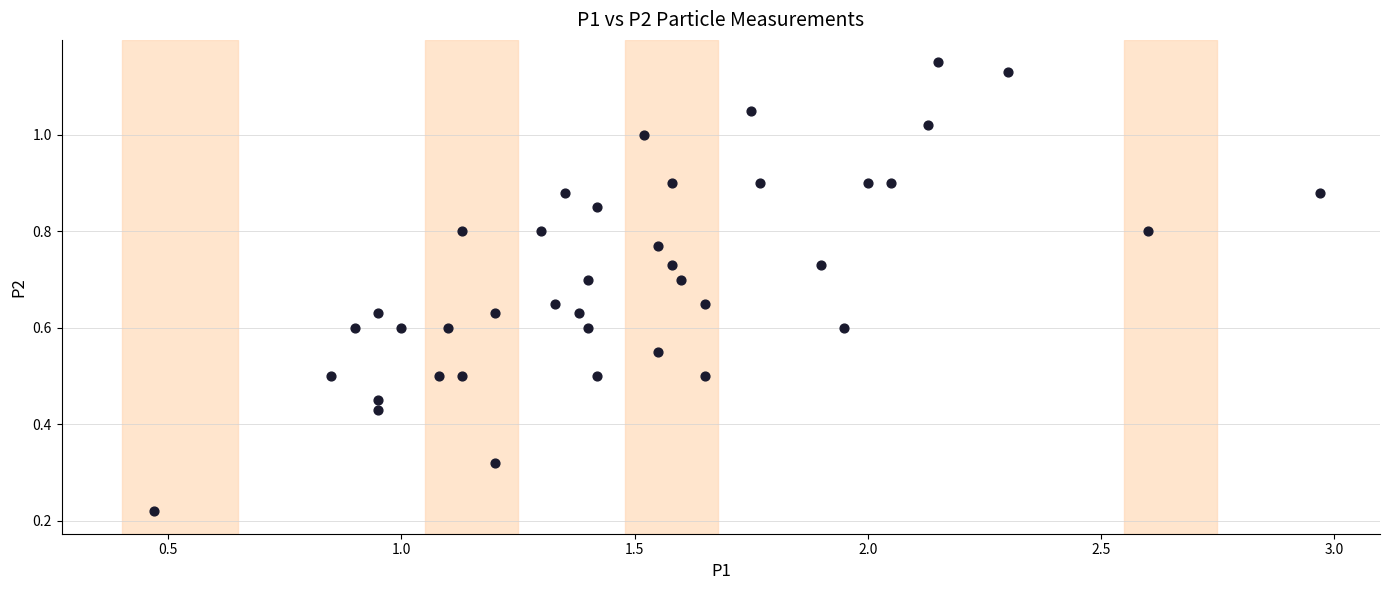

What is the range of X values (max minus min)?

2.5